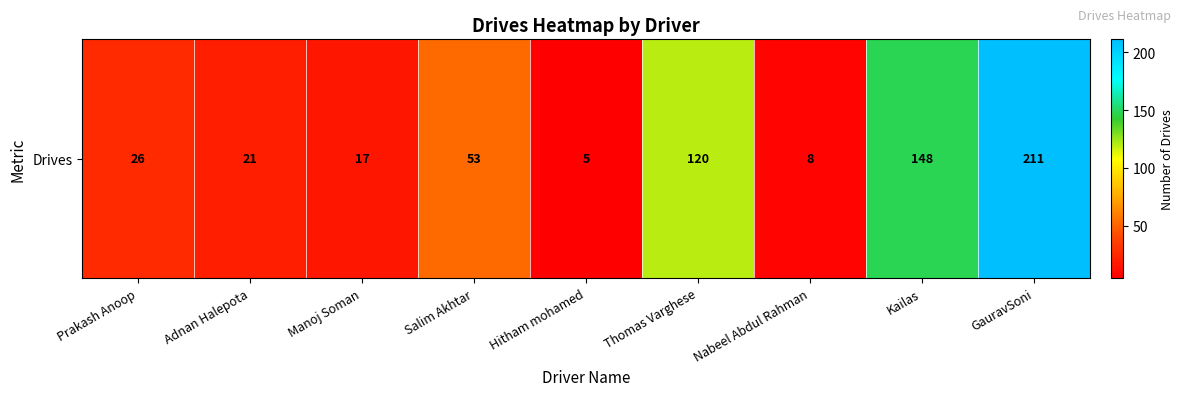

Count the number of data series in this chart.

1